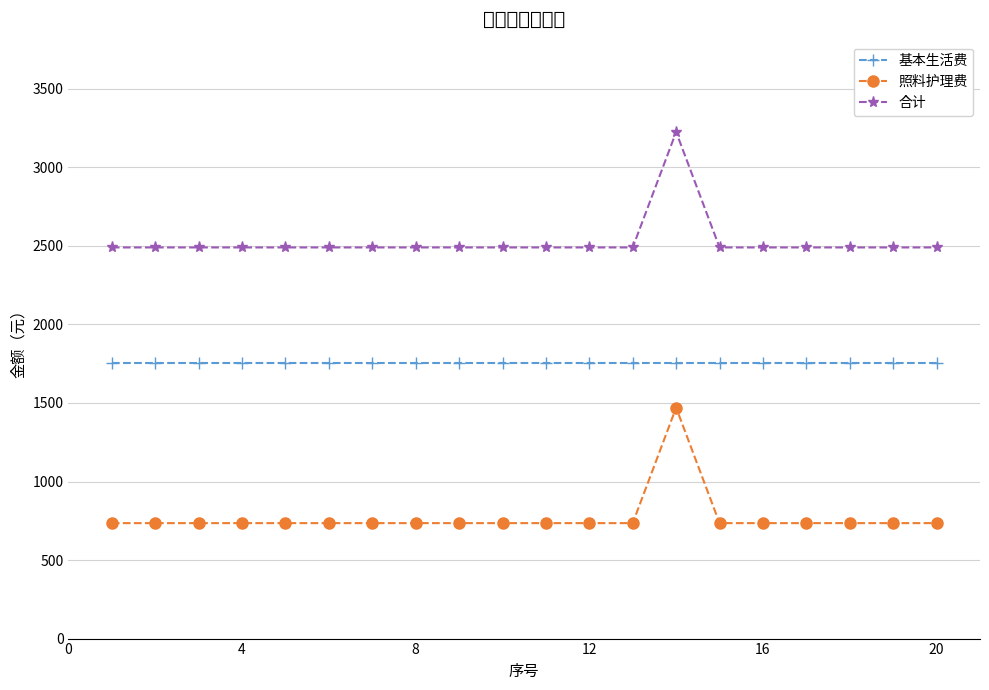

True or false: 合计 and 基本生活费 intersect in this chart.

False